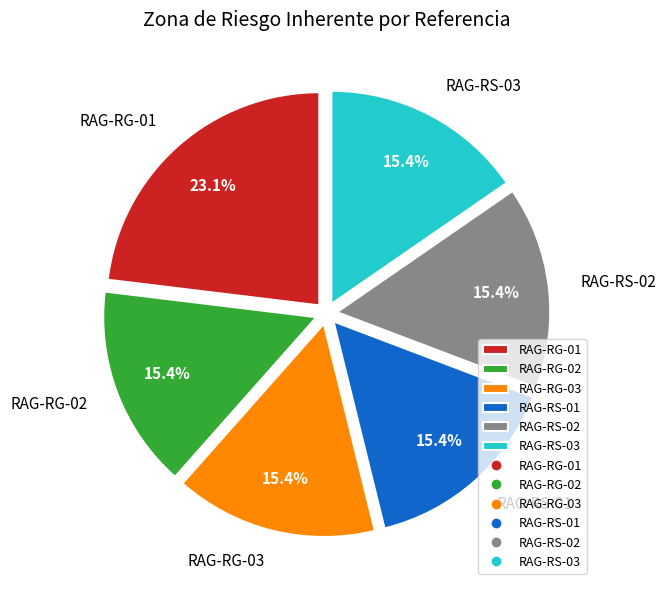

To the nearest percent, what is the average slice percentage?

17%